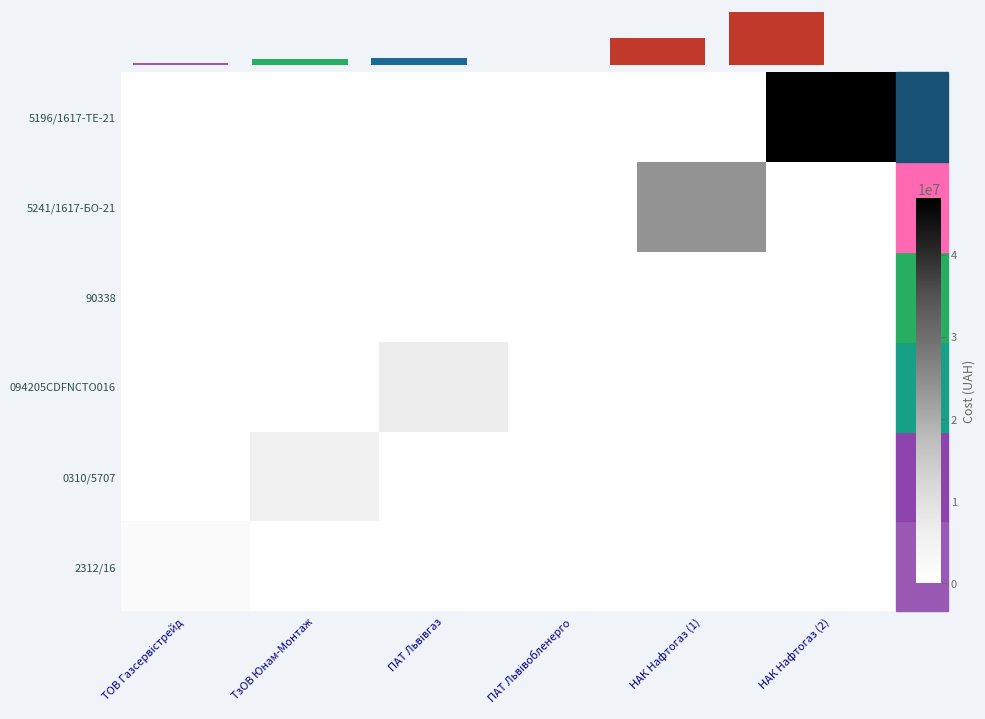

True or false: 094205CDFNCTO016 has a value of -3408006.1 at НАК Нафтогаз (2).

False